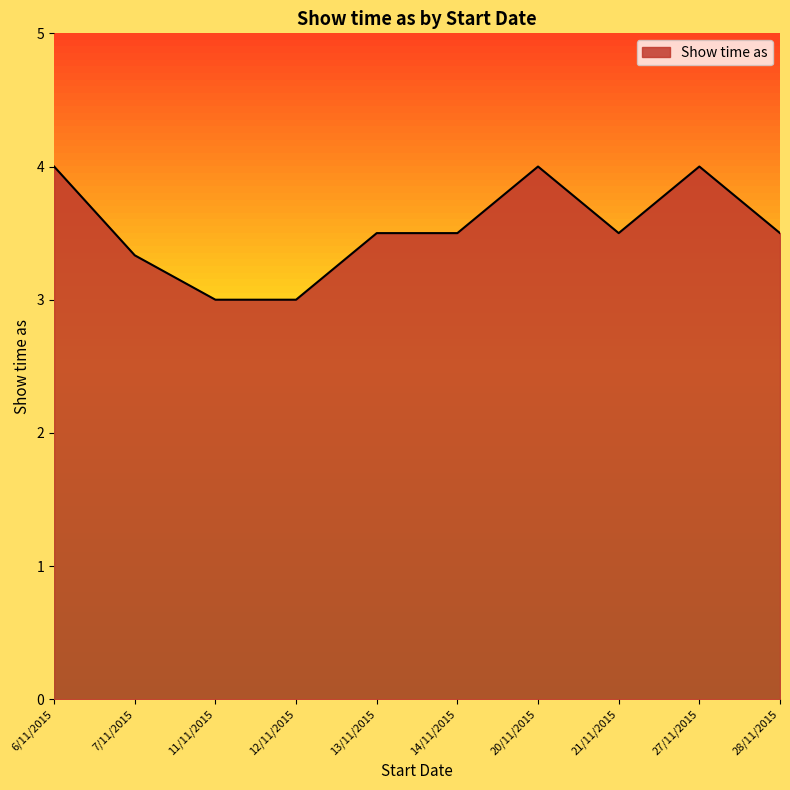

What is the smallest value displayed?

3.0